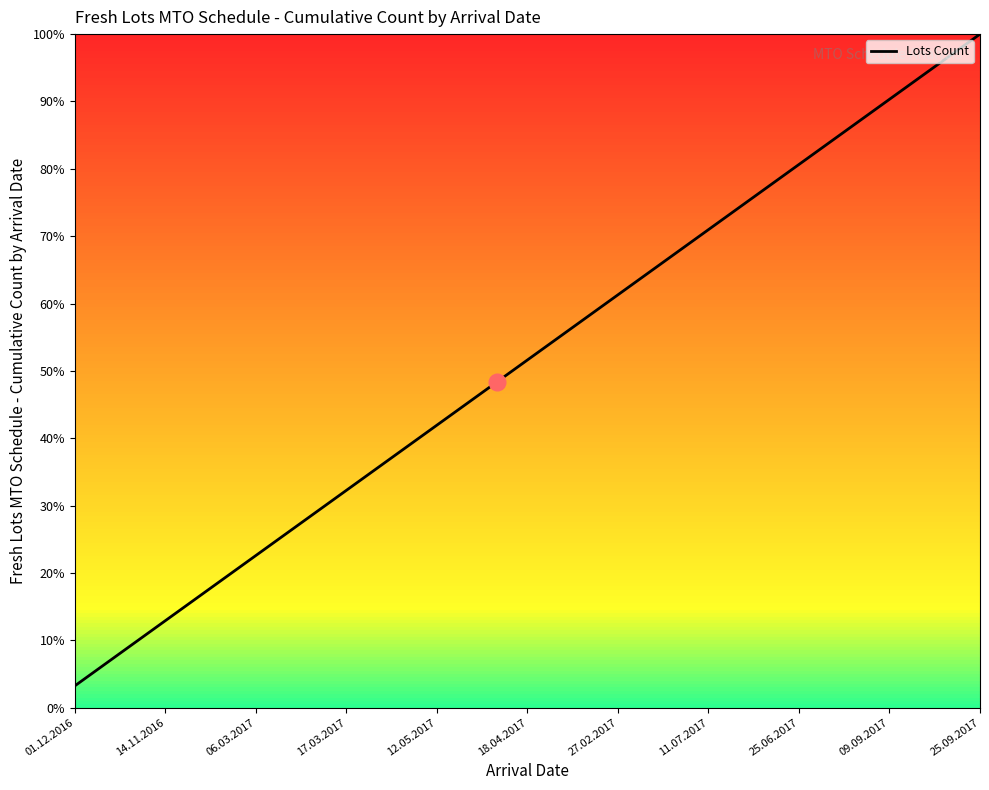

What is the minimum value shown in the chart?

3.2